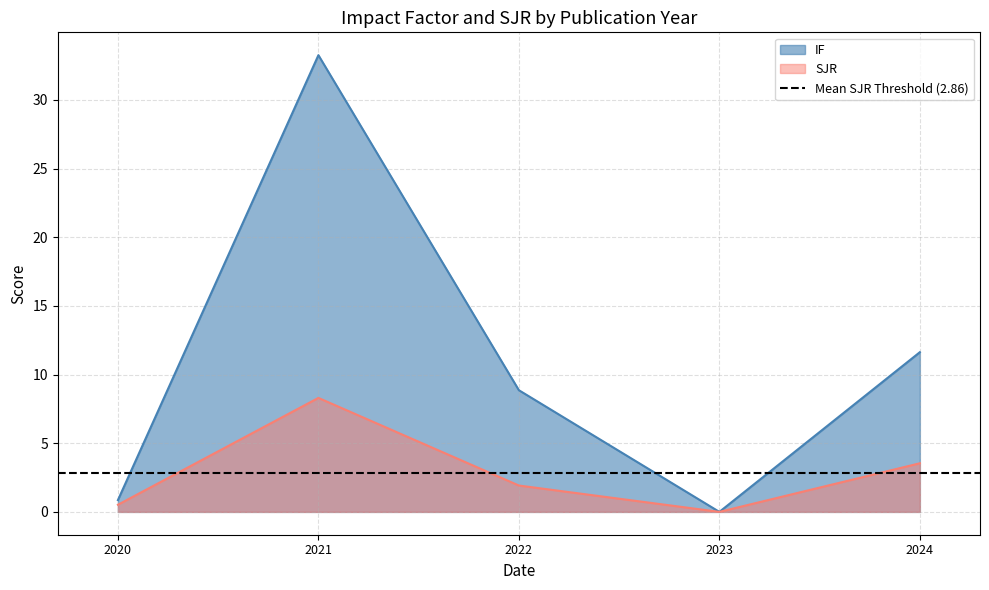

Which series has the widest spread of values?

IF